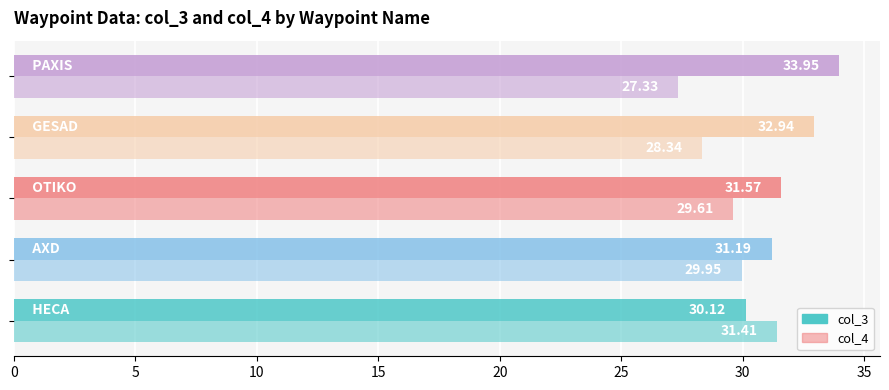

At how many categories does at least one series exceed 29?

5